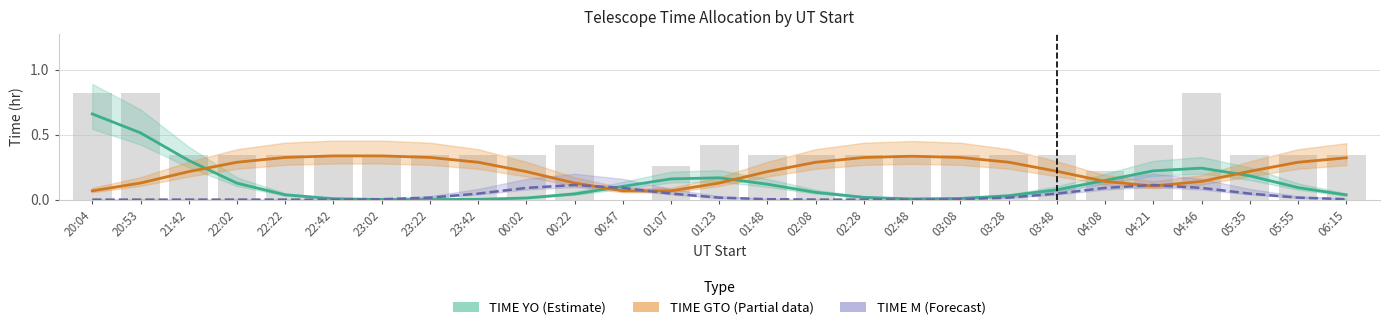

Which series has the largest range (max minus min)?

TIME YO (Estimate)